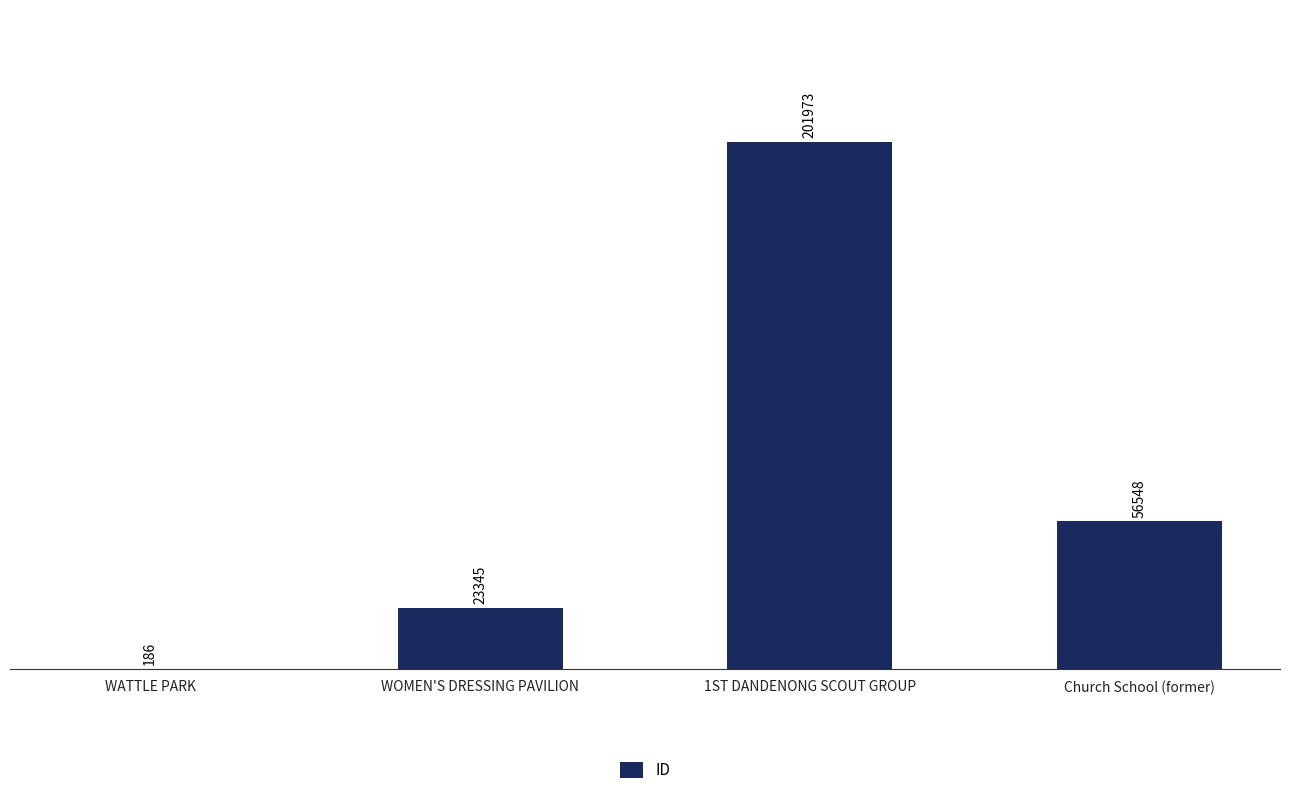

What is the change in value from WOMEN'S DRESSING PAVILION to Church School (former)?

+33203